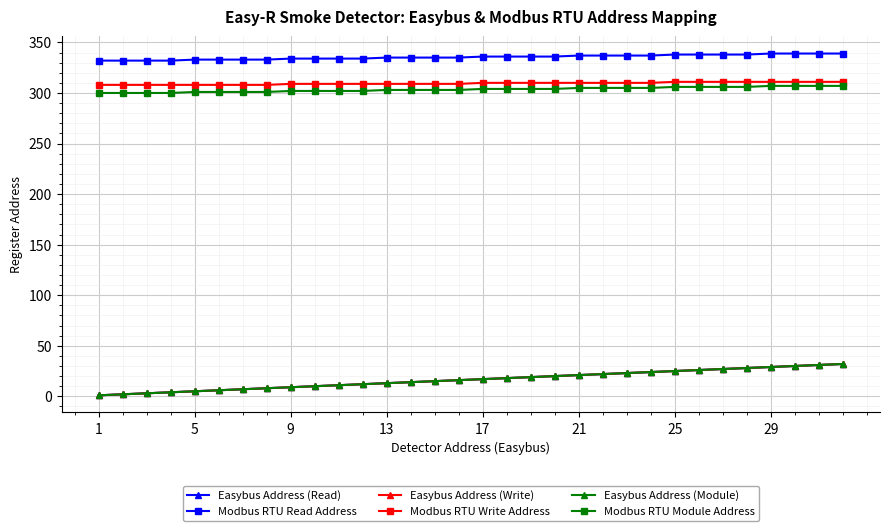

What is the value of the Easybus Address (Read) point at the 7th from the left?

7